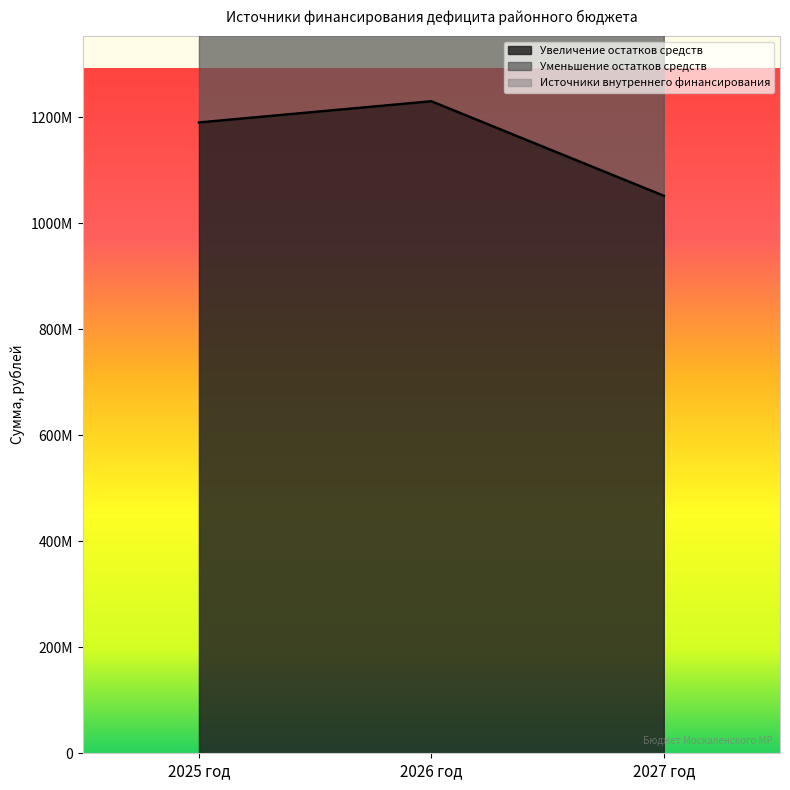

Reading left to right, extract all data points from this chart.

Увеличение остатков средств: 1189887829.7	1229872748.5	1051583712.0
Уменьшение остатков средств: 2391961132.7	2459745497.1	2103167424.1